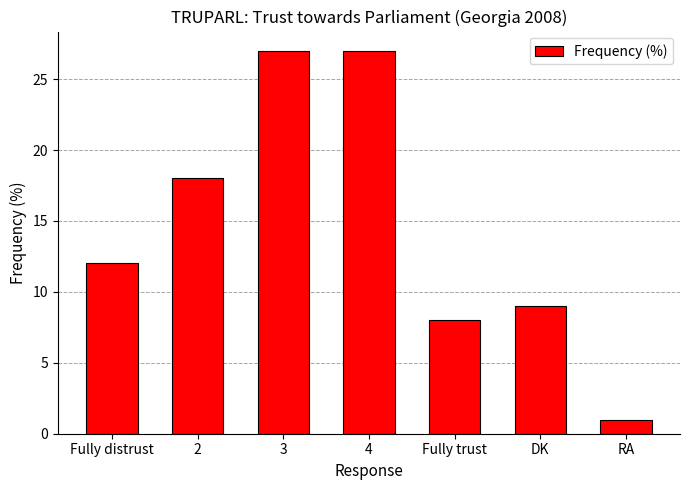

Is it true that the value at 4 is 27?

True